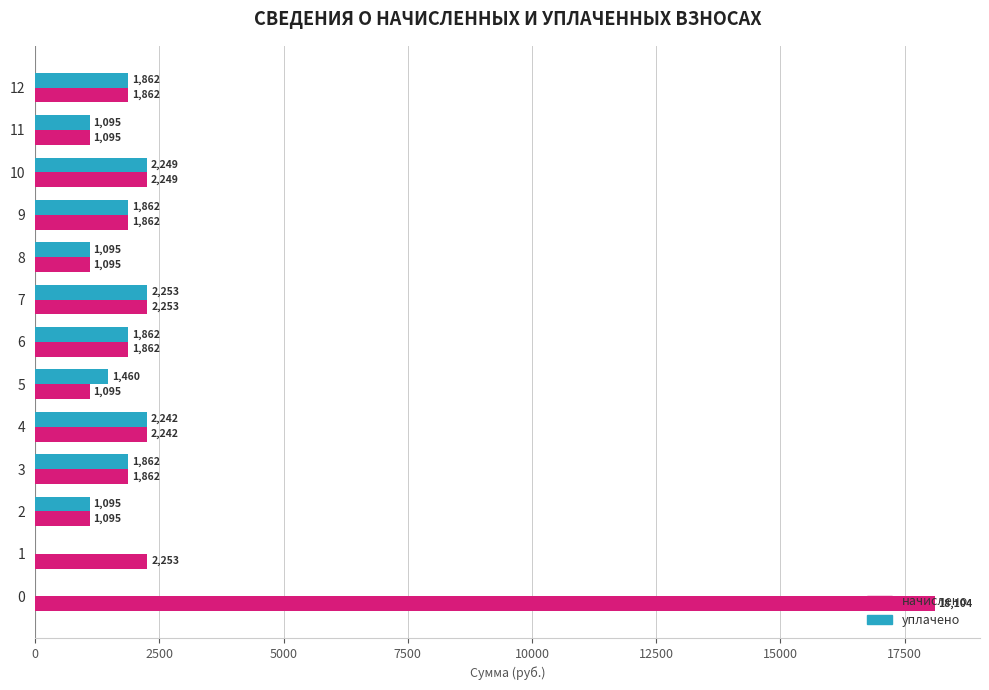

Is the value of уплачено at 1 greater than the value of начислено at 8?

No